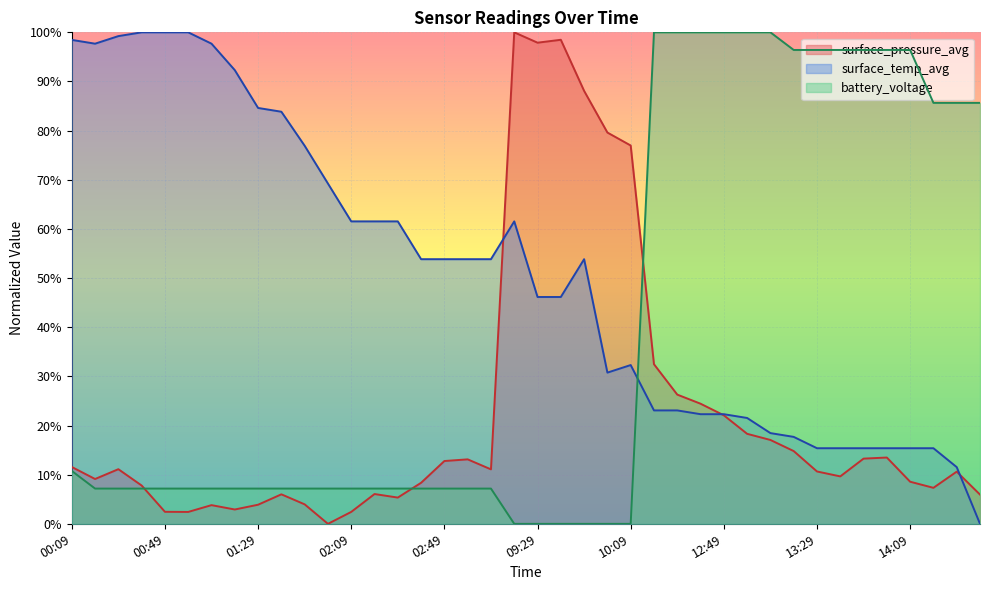

Which has a higher value, 02:19 or 00:39?

00:39